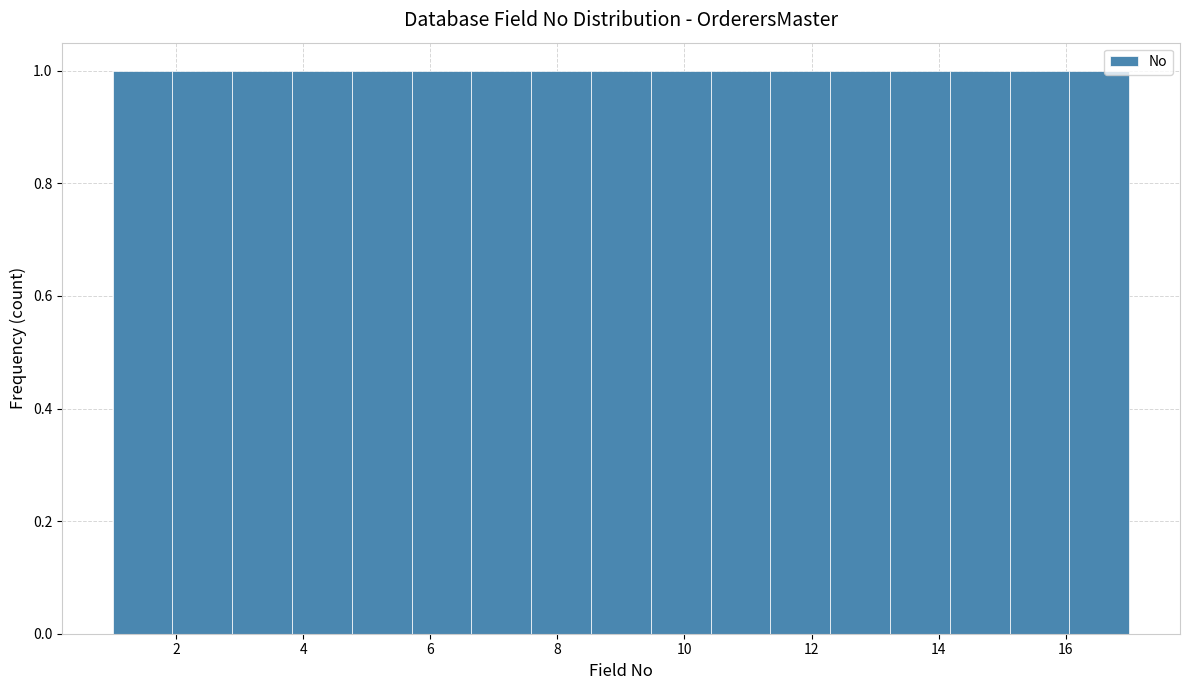

How tall is the bar that spans 10.4 to 11.4 on the x-axis? Neither the bar edges nor the heights are printed on the chart, so give them approximately, as read against the axes.

1